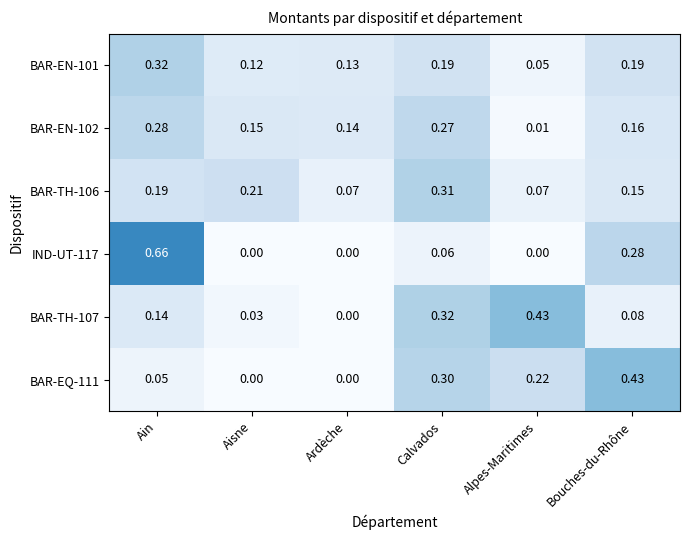

List the labels in order of BAR-TH-107 value, smallest first.

Ardèche, Aisne, Bouches-du-Rhône, Ain, Calvados, Alpes-Maritimes